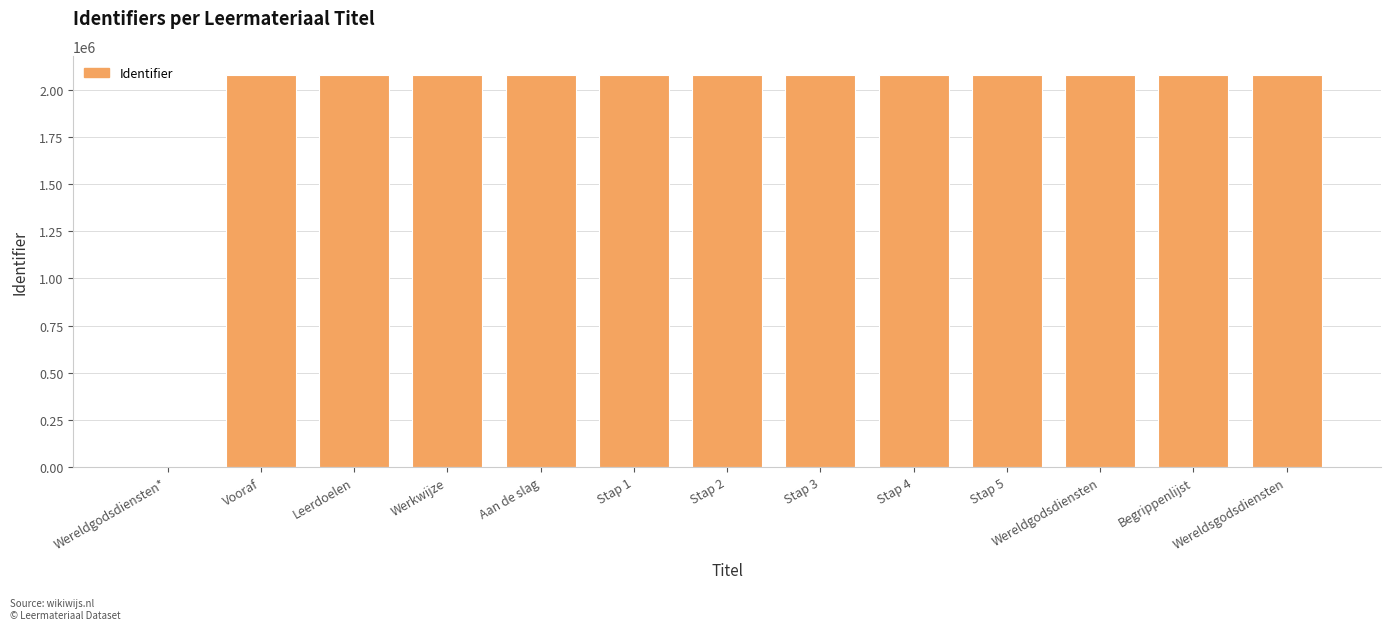

What is the difference between the values at Wereldgodsdiensten and Werkwijze?

13